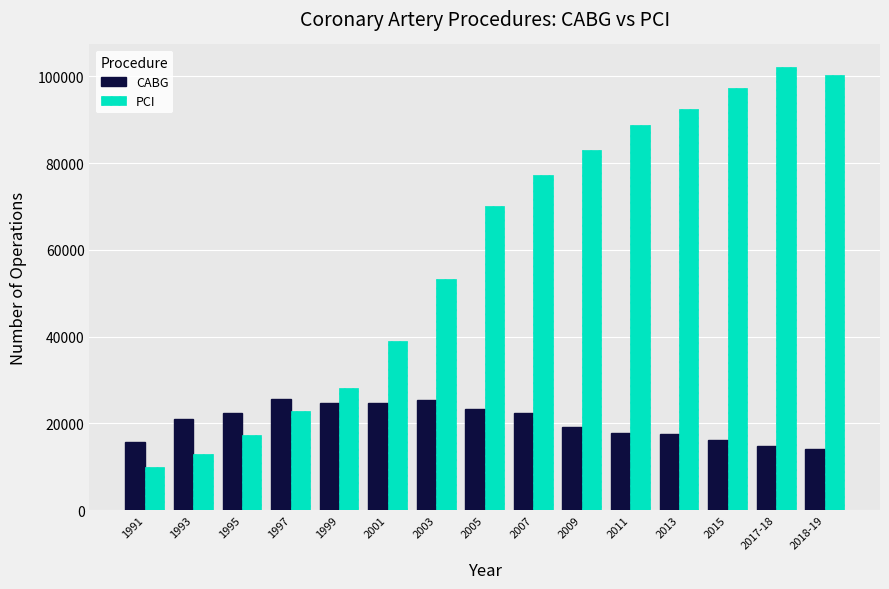

What is the value of the PCI bar at the 8th from the left?

70142